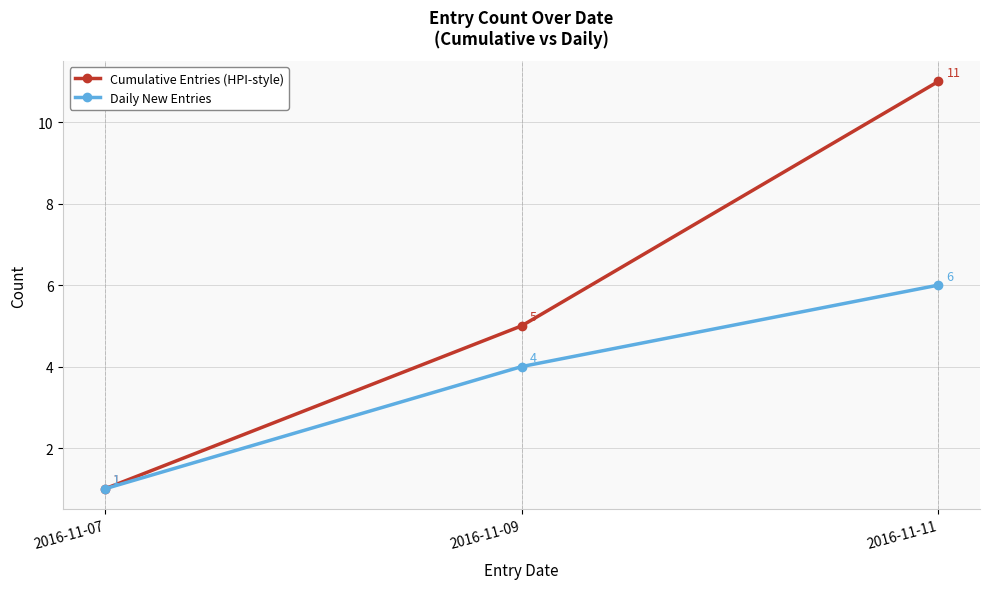

Reading left to right, what are all the values shown in this chart?

Cumulative Entries (HPI-style): 2016-11-07=1	2016-11-09=5	2016-11-11=11
Daily New Entries: 2016-11-07=1	2016-11-09=4	2016-11-11=6